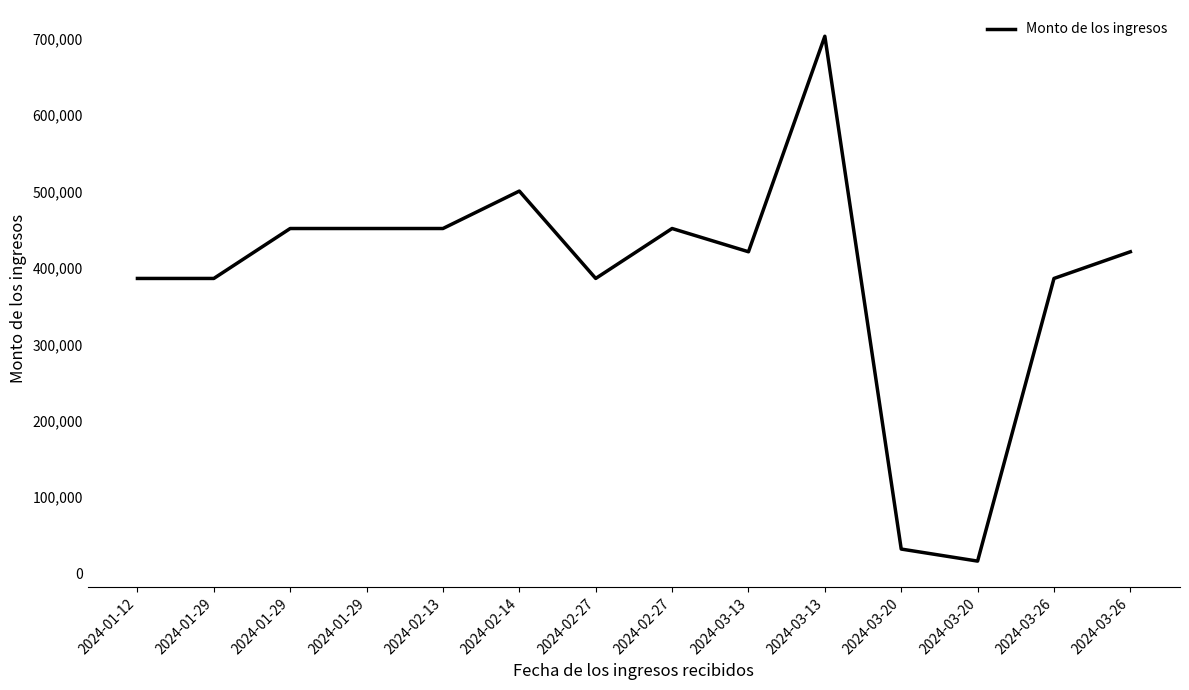

Which has a higher value, 2024-01-29 or 2024-03-13?

2024-03-13